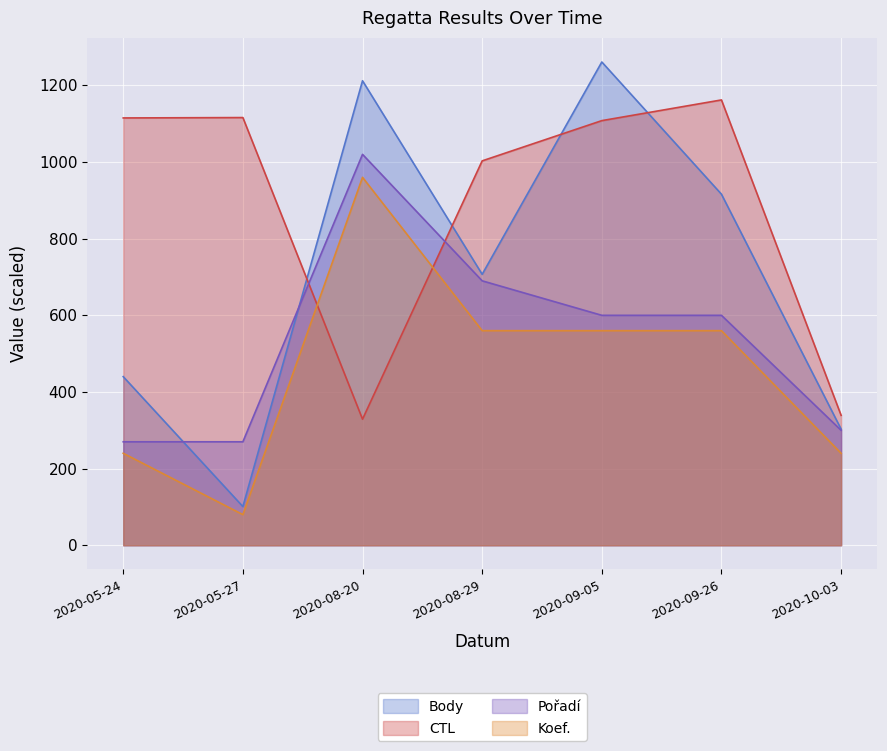

Where is the first local maximum for CTL?

2020-05-27